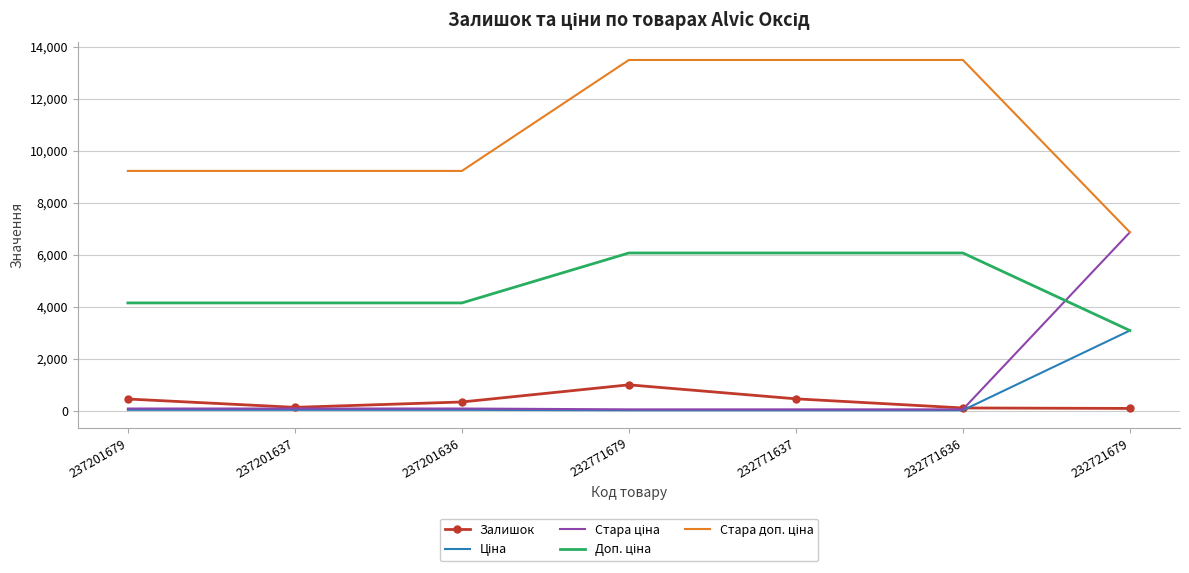

True or false: Залишок has a value of 1754.7 at 232771679.

False